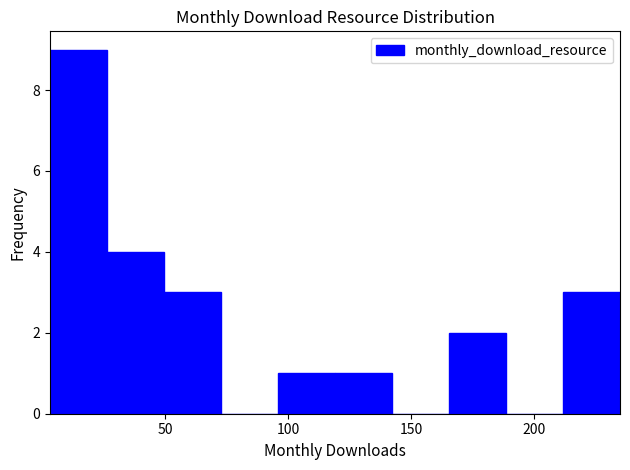

Reading left to right, transcribe this chart: for each bar, give the range it covers on the x-axis and its height. Neither the bar edges nor the heights are printed on the chart, so give them approximately, as read against the axes.

5 to 25: 9
25 to 50: 4
50 to 75: 3
75 to 95: 0
95 to 120: 1
120 to 140: 1
140 to 165: 0
165 to 190: 2
190 to 210: 0
210 to 235: 3